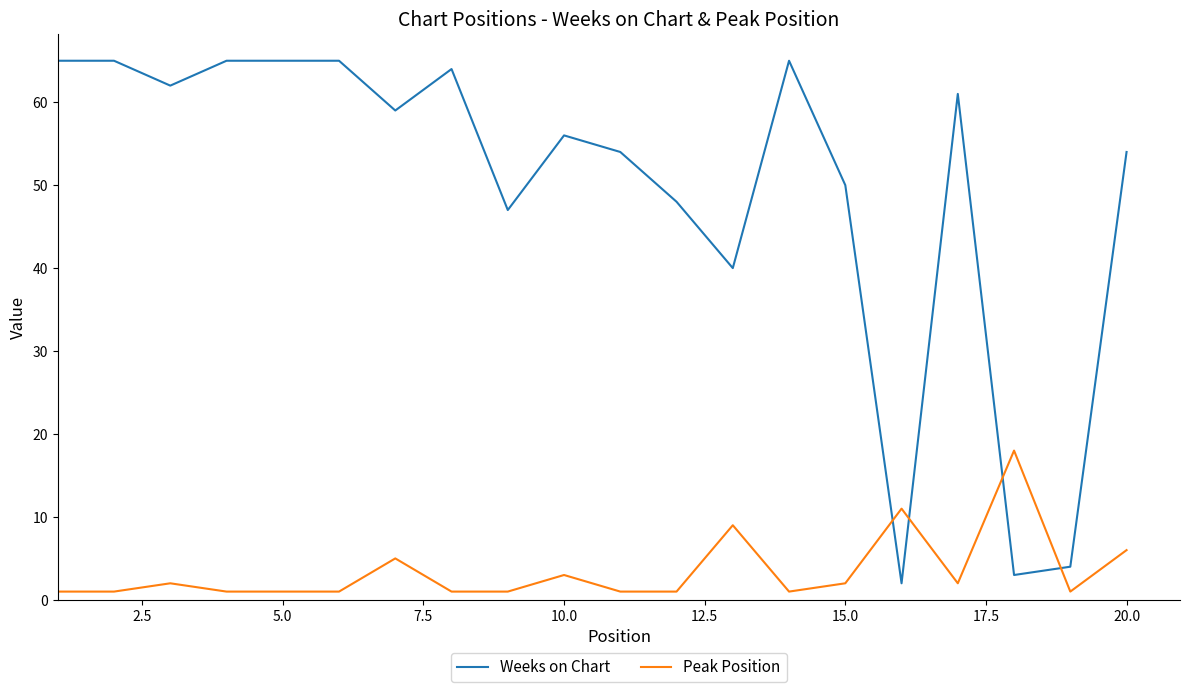

Rank the series by their maximum value, from lowest to highest.

Peak Position, Weeks on Chart